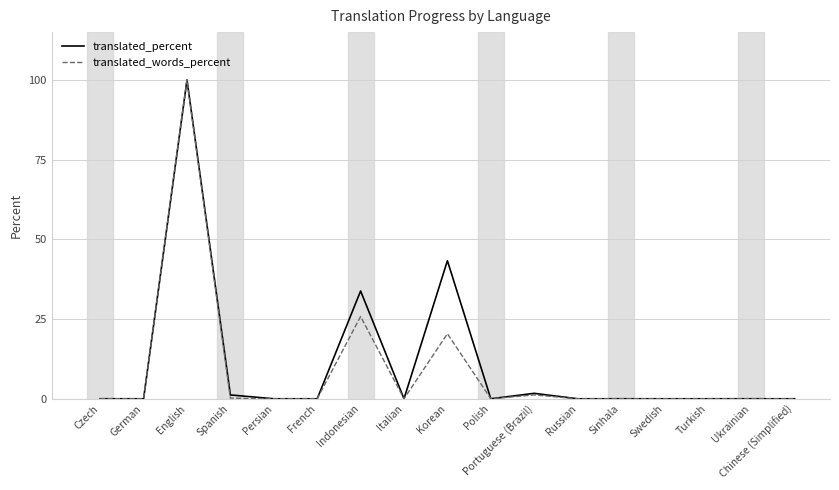

At which category does the chart reach its peak across all series?

English